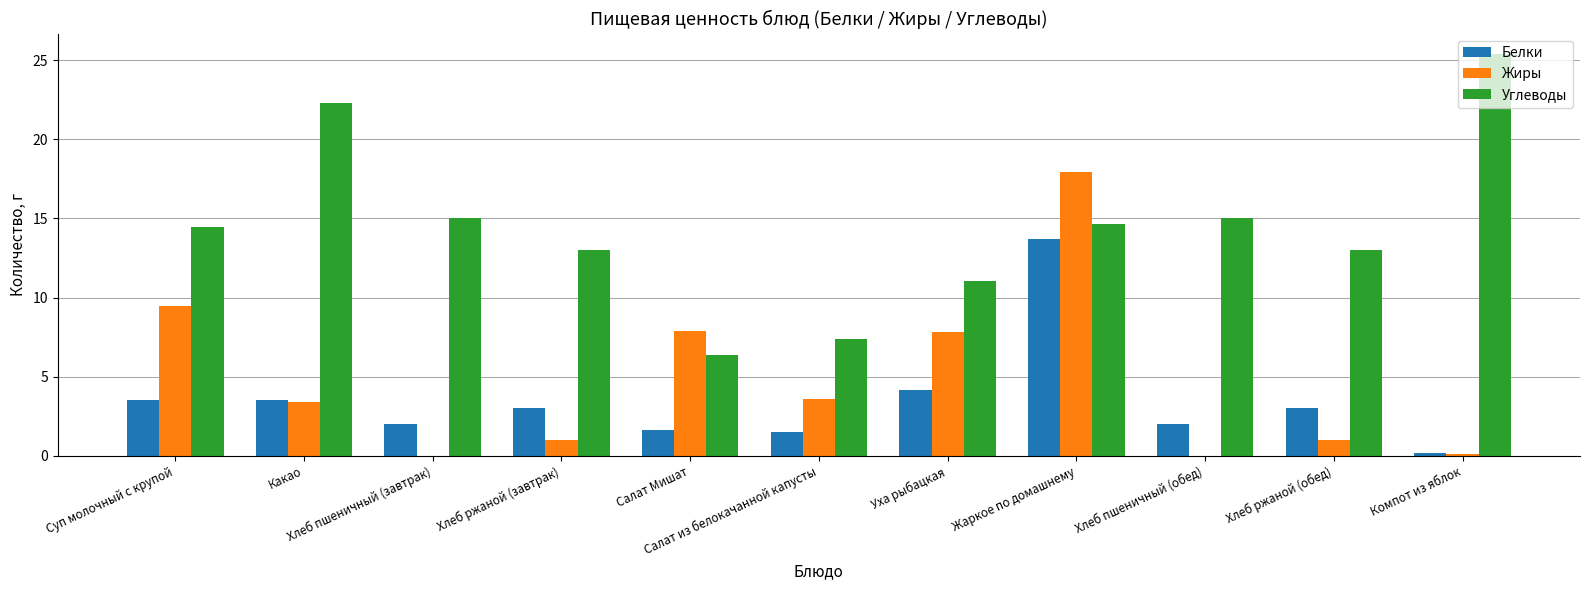

What is the sum of all Жиры values?

52.2